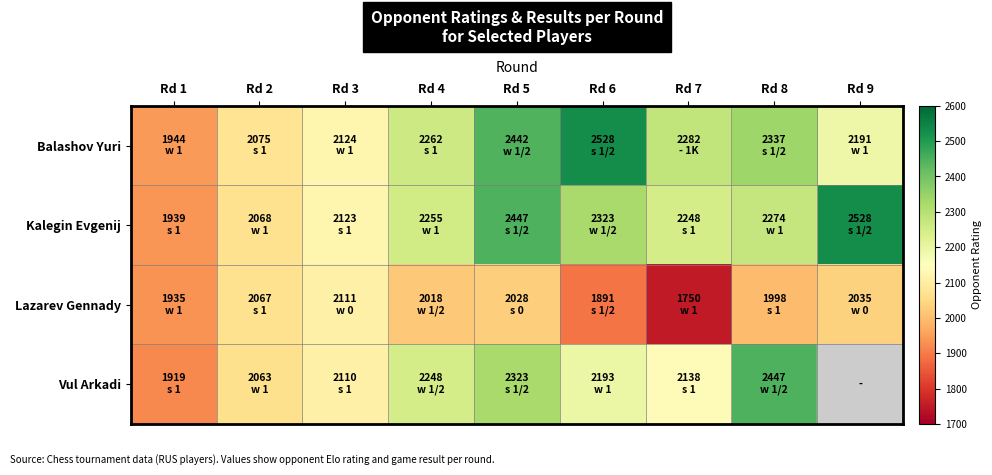

What is the total value across all series at Rd 1?

7737.0